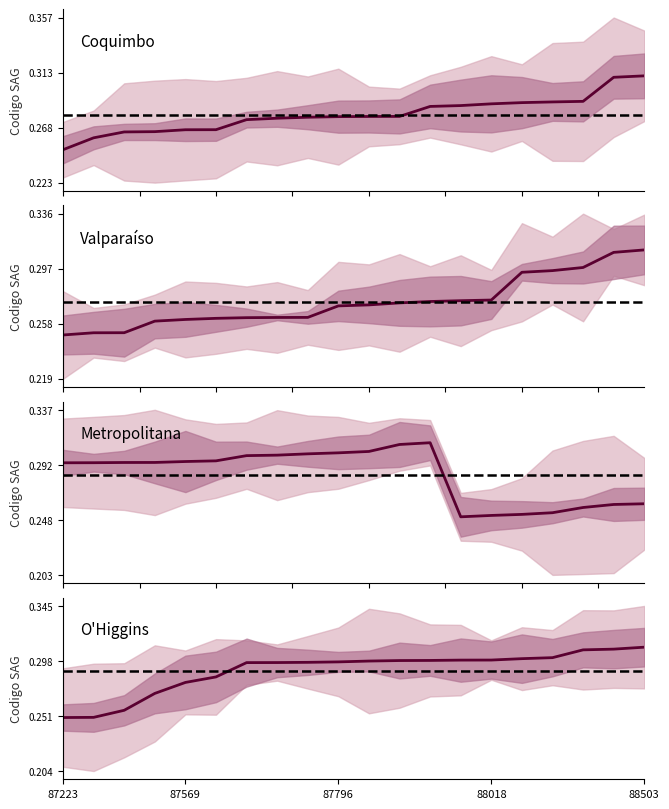

Read the VALPARAISO value at 88018.

0.3